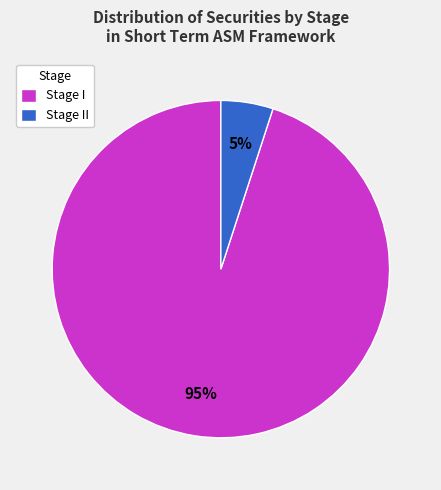

Do Stage I and Stage II together represent more than half of the pie?

Yes